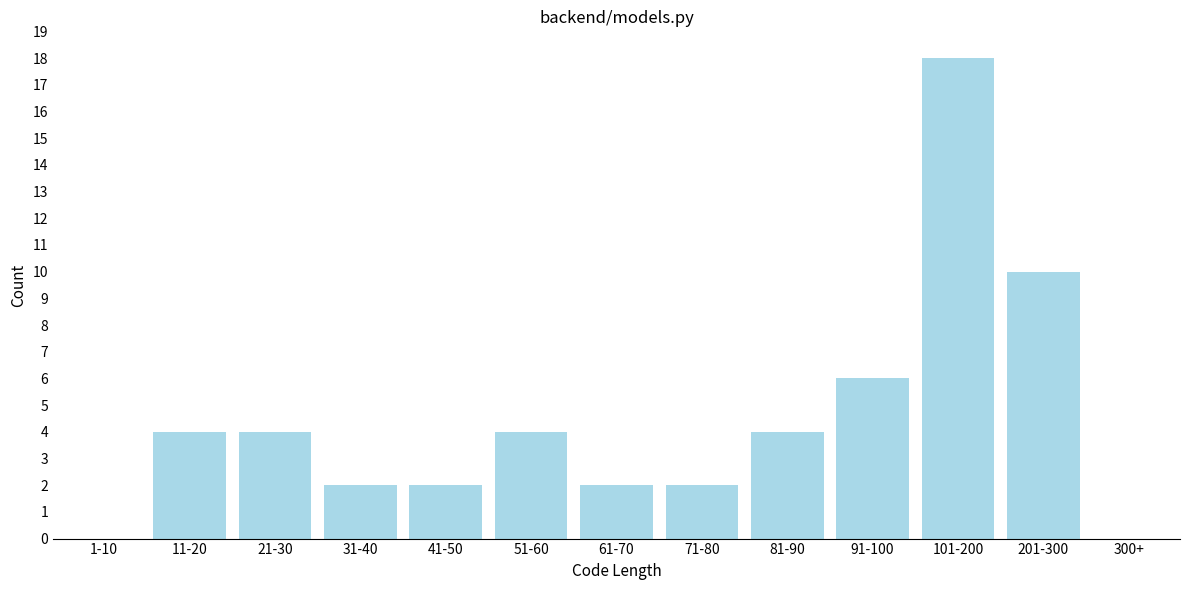

Reading left to right, what are all the values shown in this chart?

1-10=0	11-20=4	21-30=4	31-40=2	41-50=2	51-60=4	61-70=2	71-80=2	81-90=4	91-100=6	101-200=18	201-300=10	300+=0